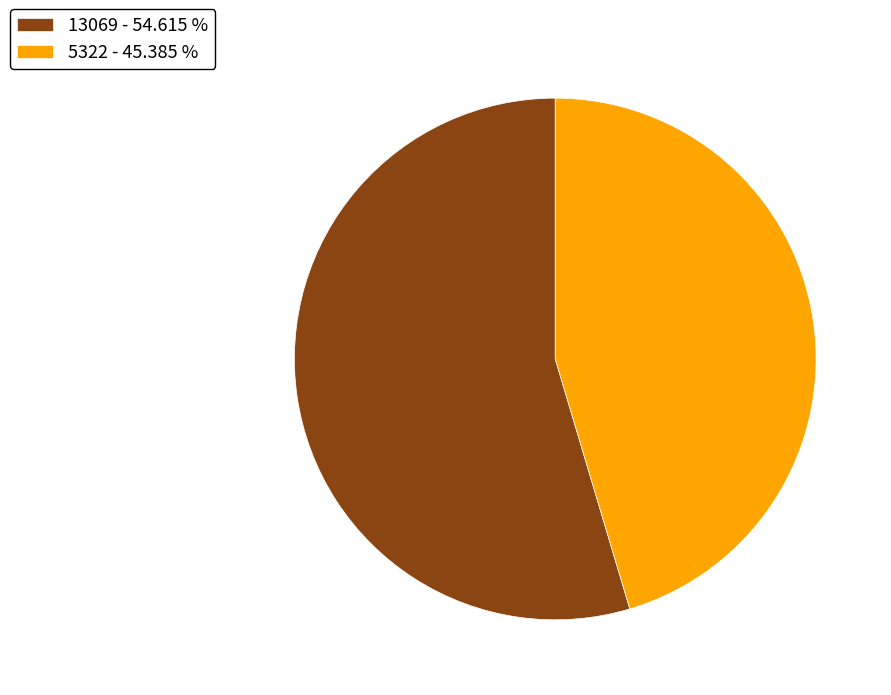

Which slice is the smallest?

5322